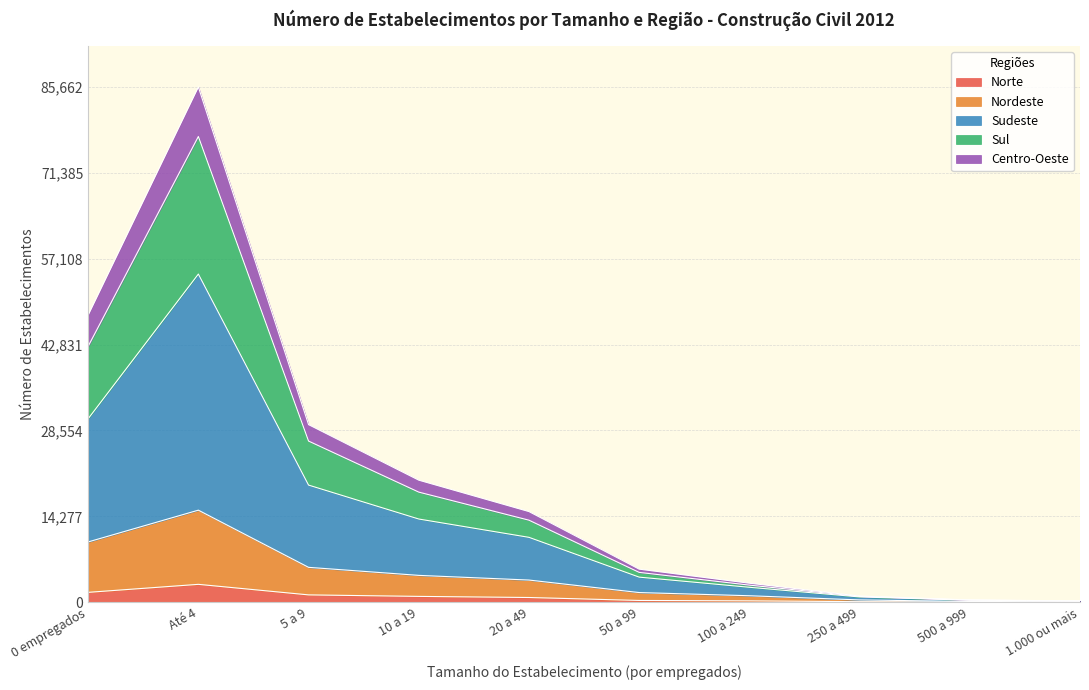

What is the maximum value for Norte?

2968